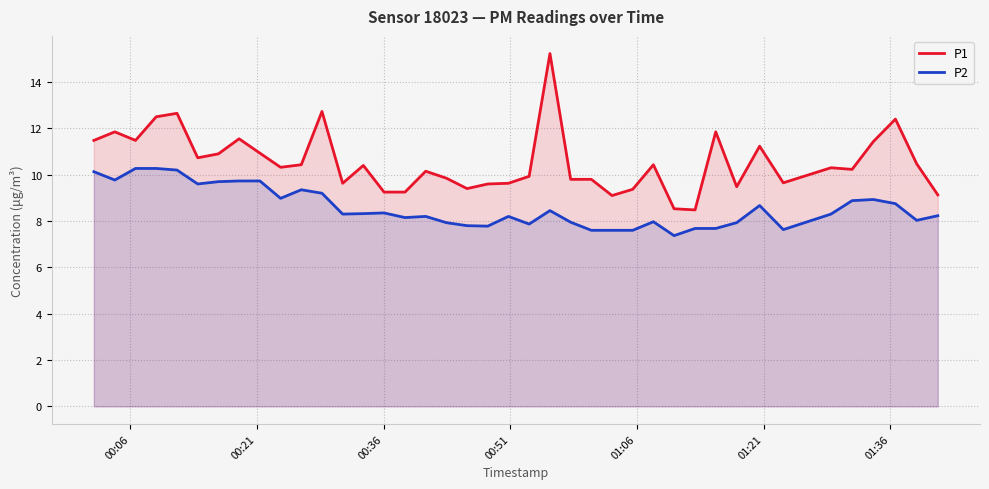

True or false: P2 and P1 intersect in this chart.

False